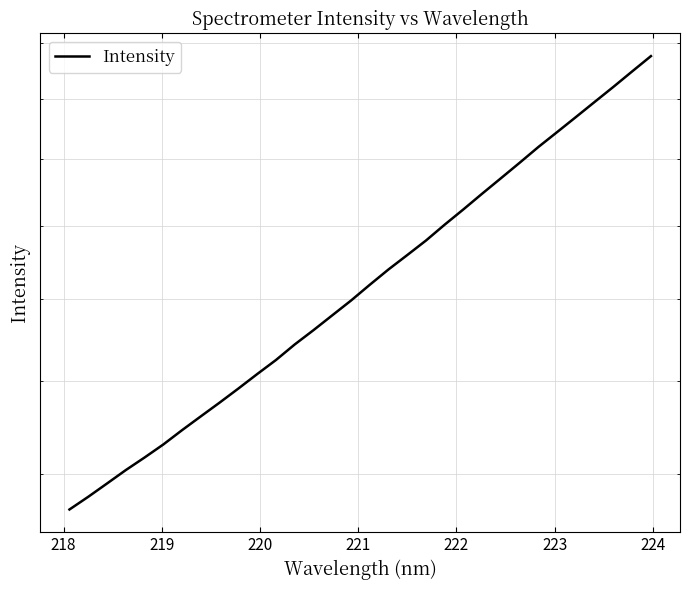

How many lines are shown in the chart?

1